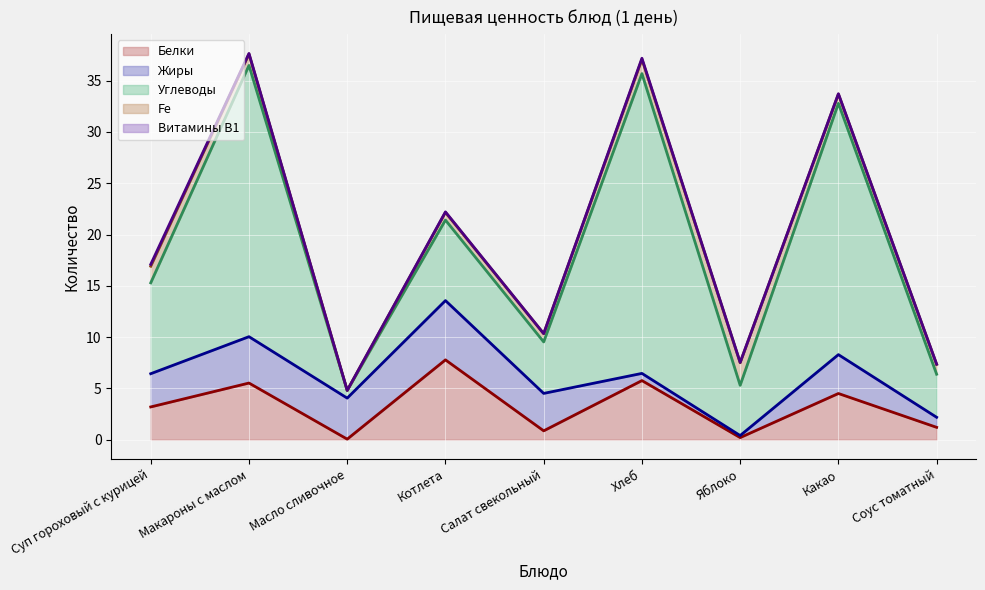

Reading left to right, list all the values displayed in this chart.

Белки: Суп гороховый с курицей=3.2	Макароны с маслом=5.5	Масло сливочное=0.1	Котлета=7.8	Салат свекольный=0.9	Хлеб=5.8	Яблоко=0.2	Какао=4.5	Соус томатный=1.2
Жиры: Суп гороховый с курицей=3.2	Макароны с маслом=4.5	Масло сливочное=4.0	Котлета=5.8	Салат свекольный=3.6	Хлеб=0.7	Яблоко=0.2	Какао=3.8	Соус томатный=1.0
Углеводы: Суп гороховый с курицей=8.9	Макароны с маслом=26.4	Масло сливочное=0.8	Котлета=7.8	Салат свекольный=5.0	Хлеб=29.2	Яблоко=4.9	Какао=24.5	Соус томатный=4.2
Fe: Суп гороховый с курицей=1.6	Макароны с маслом=1.1	Масло сливочное=0.0	Котлета=0.8	Салат свекольный=0.8	Хлеб=1.4	Яблоко=2.2	Какао=0.9	Соус томатный=1.0
Витамины В1: Суп гороховый с курицей=0.2	Макароны с маслом=0.1	Масло сливочное=0.0	Котлета=0.1	Салат свекольный=0.0	Хлеб=0.1	Яблоко=0.0	Какао=0.0	Соус томатный=0.0